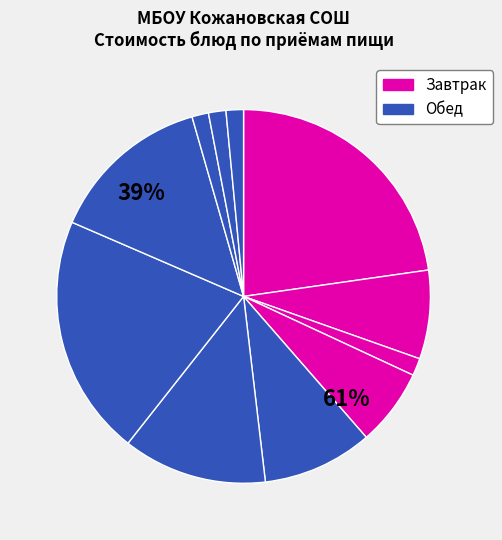

Is there any slice that represents more than half of the pie?

No